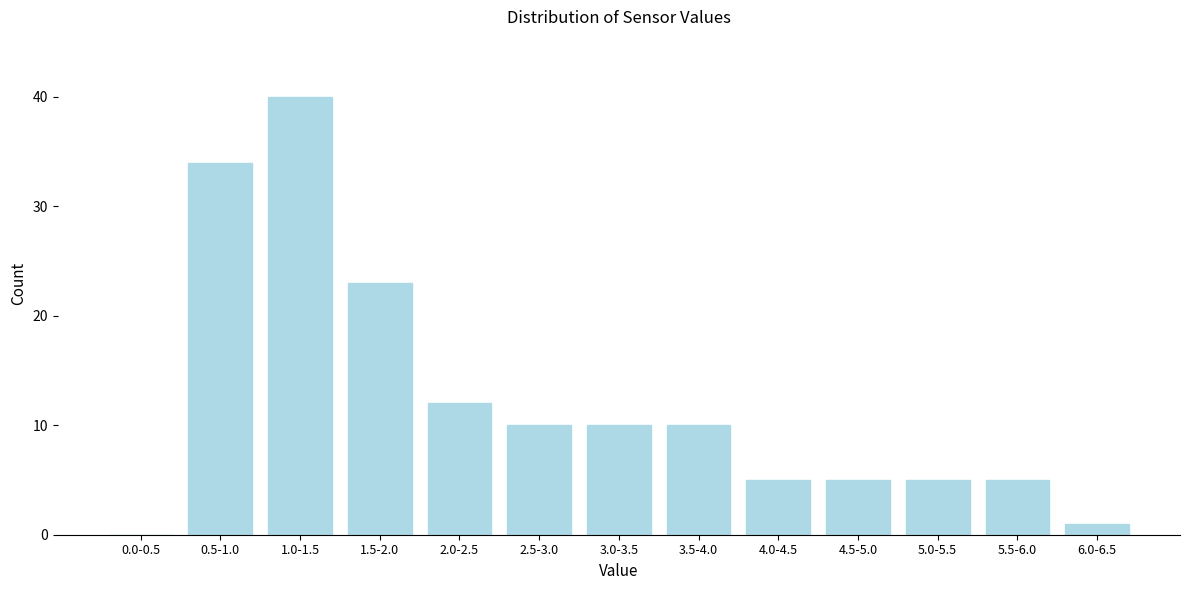

Reading left to right, transcribe all the data shown in this chart.

0.0-0.5=0	0.5-1.0=34	1.0-1.5=40	1.5-2.0=23	2.0-2.5=12	2.5-3.0=10	3.0-3.5=10	3.5-4.0=10	4.0-4.5=5	4.5-5.0=5	5.0-5.5=5	5.5-6.0=5	6.0-6.5=1